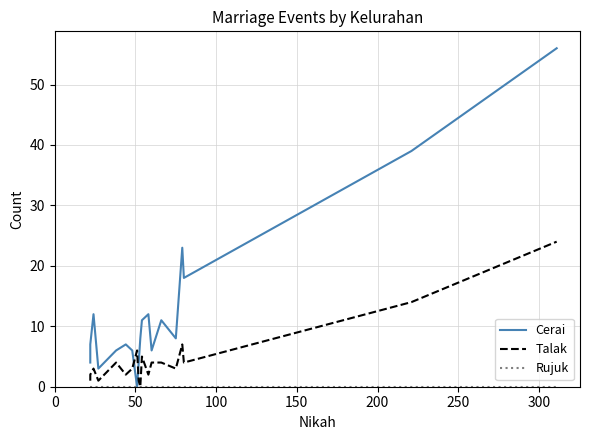

The value of Cerai at 200 is 3. True or false?

False